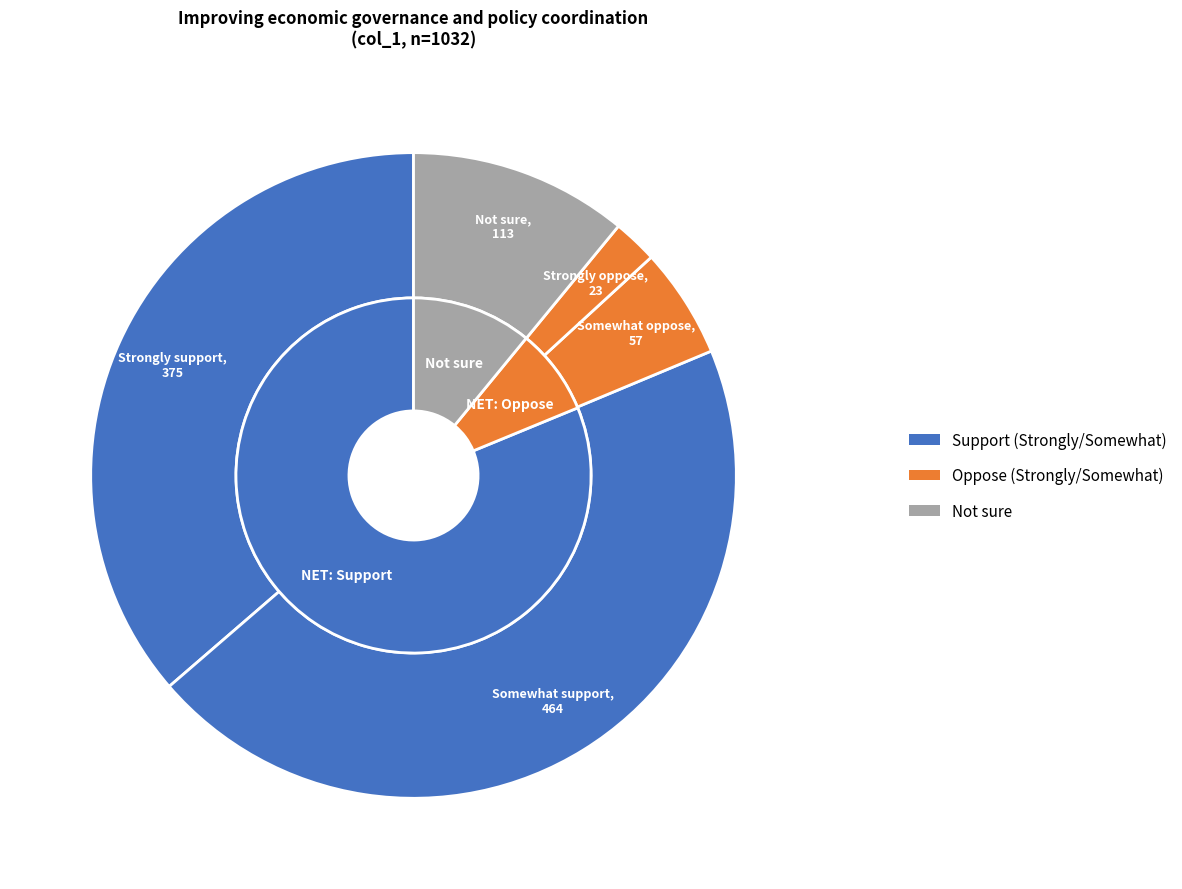

Which slice is the smallest?

Strongly oppose